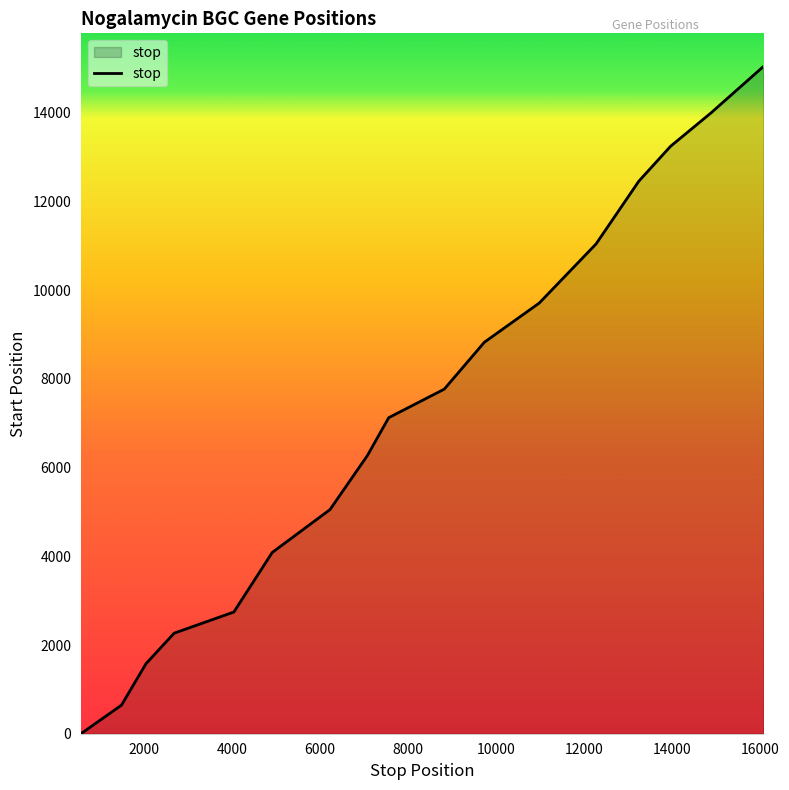

What is the difference between the maximum and minimum values?

15037